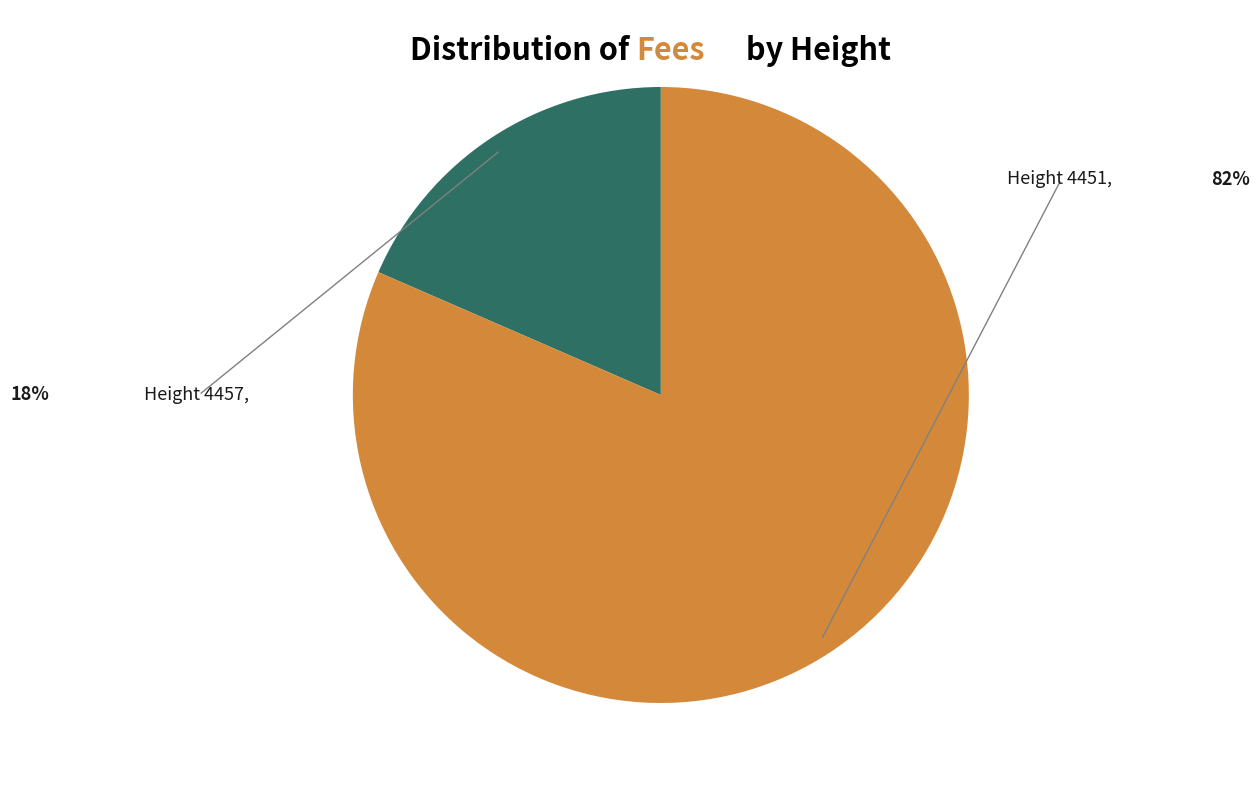

Does any single category account for the majority?

Yes